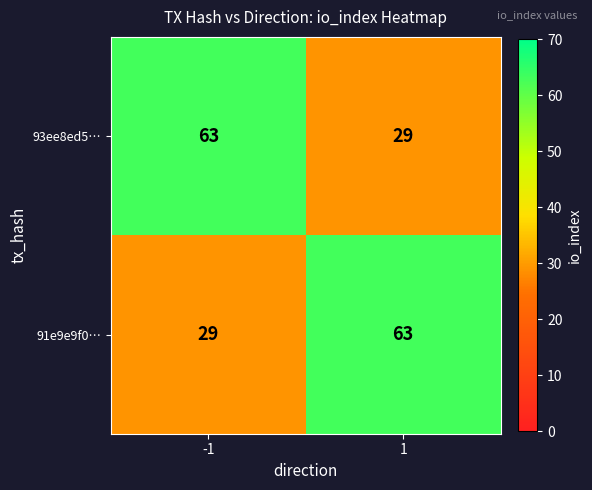

At how many categories does at least one series exceed 44?

2